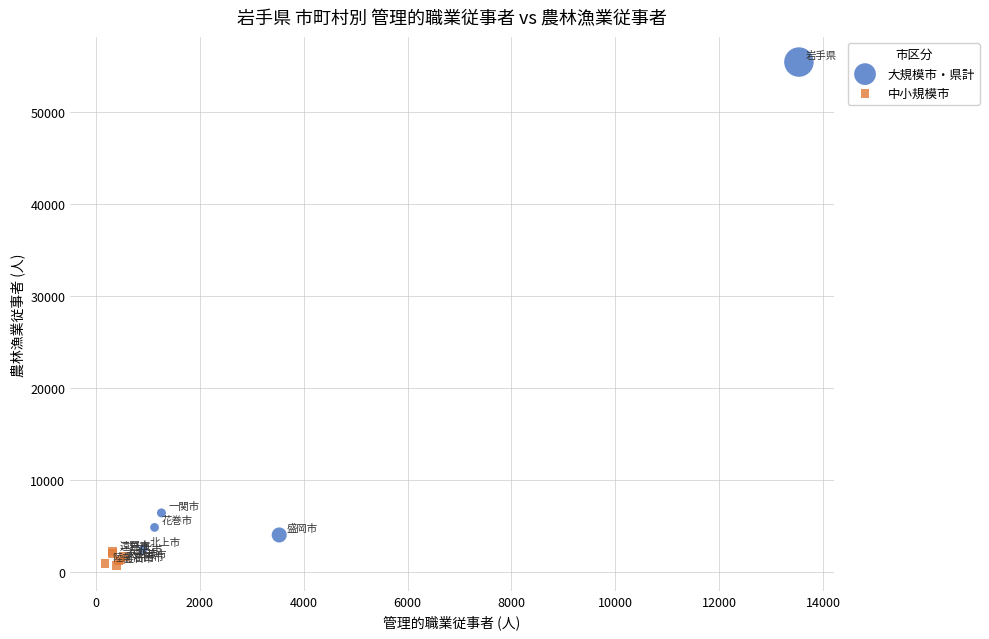

Which series contains the highest Y value?

大規模市・県計